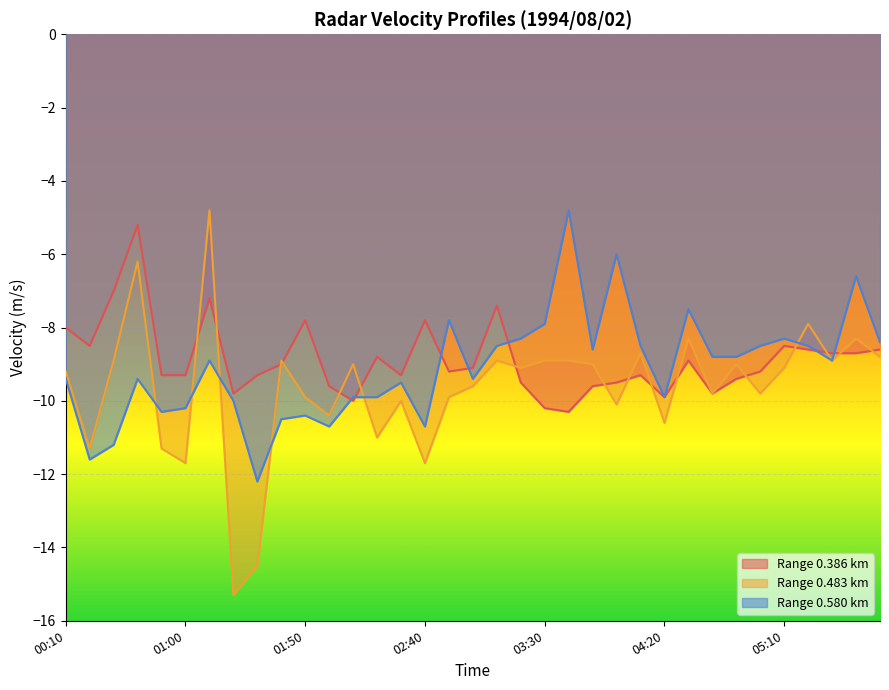

How many distinct data groups are displayed?

3